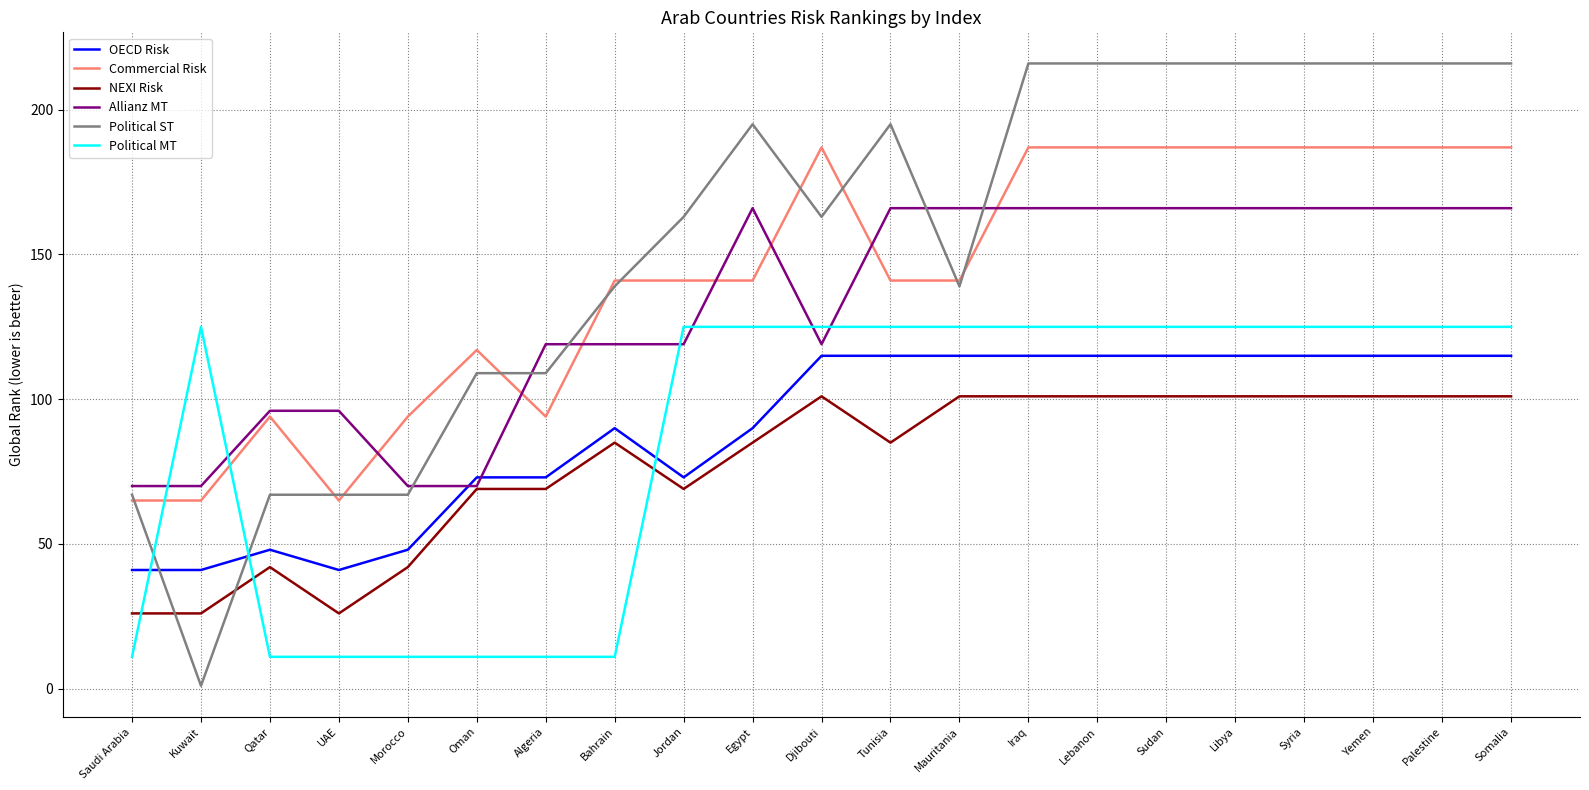

Is it true that OECD Risk equals 42 at Palestine?

False